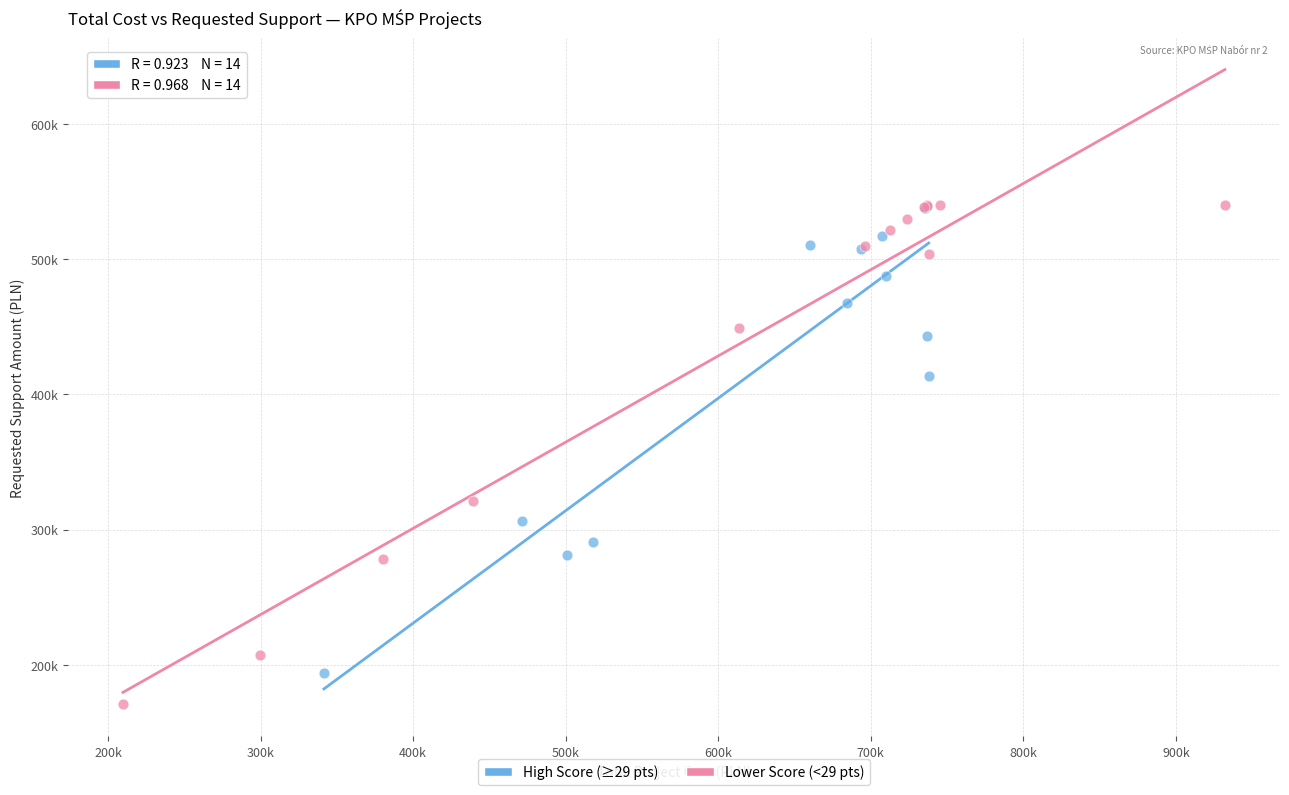

What are all the series names shown in the legend?

High Score (≥29 pts), Lower Score (<29 pts)